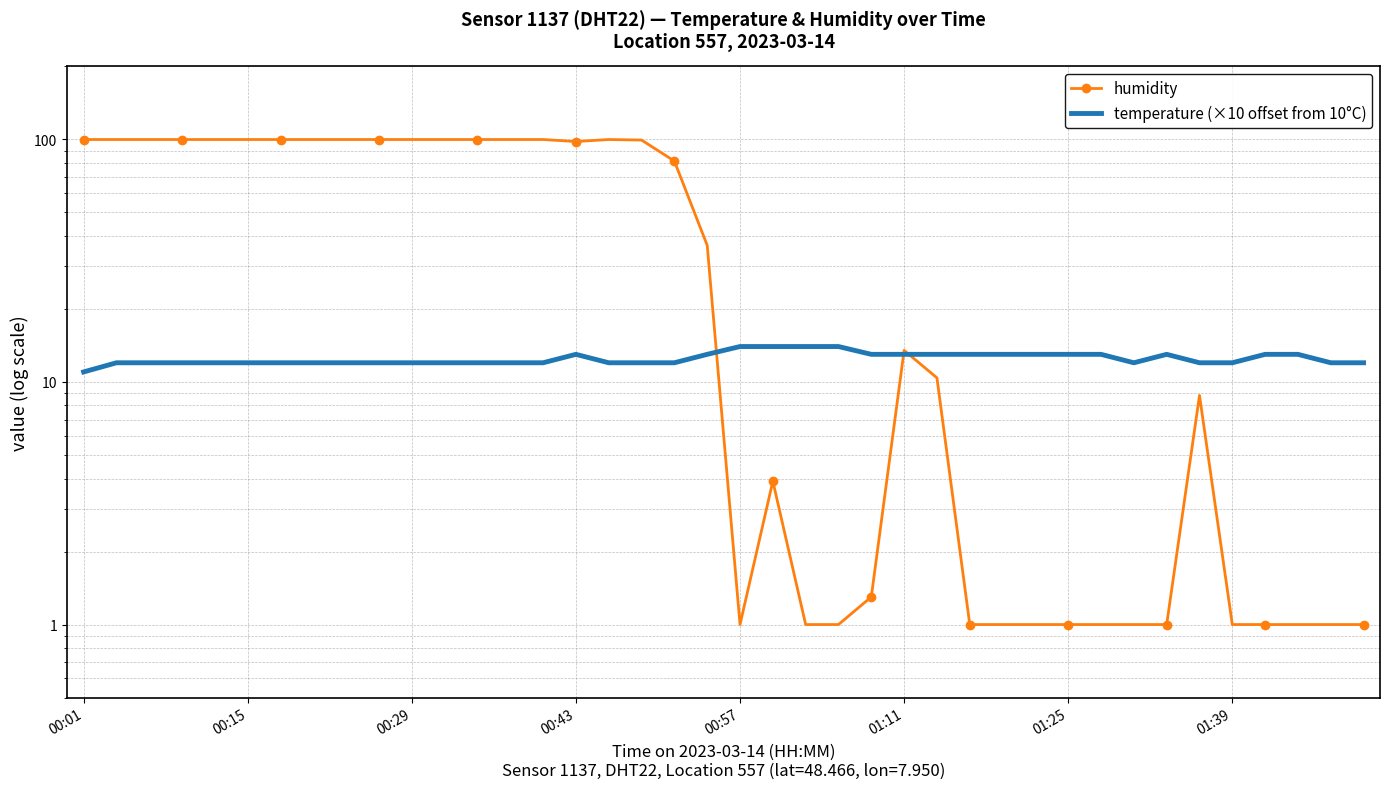

Which series has the widest spread of values?

humidity